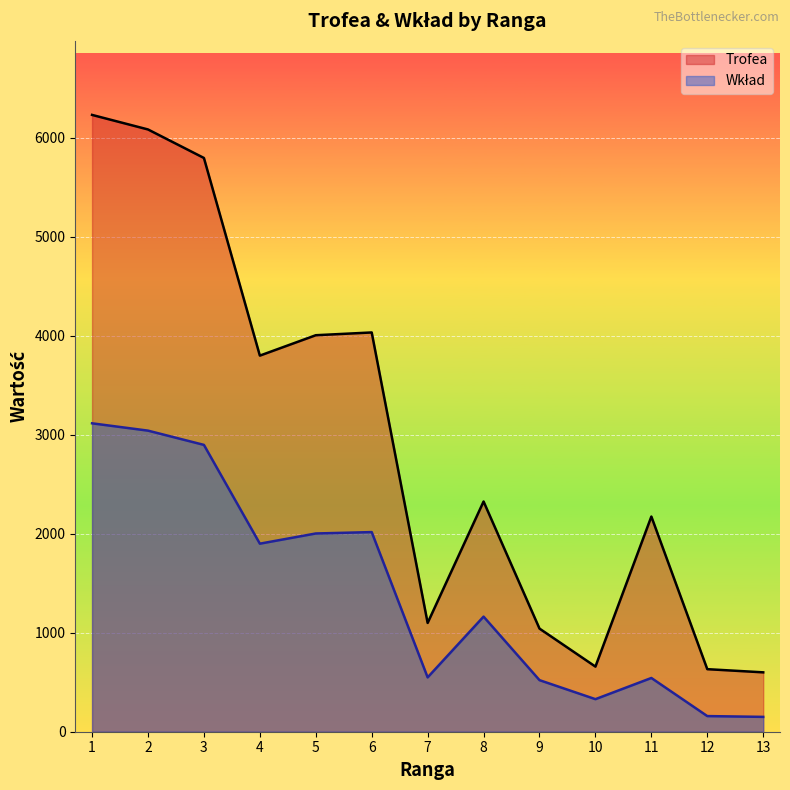

What is the highest value of the Wkład series?

3116